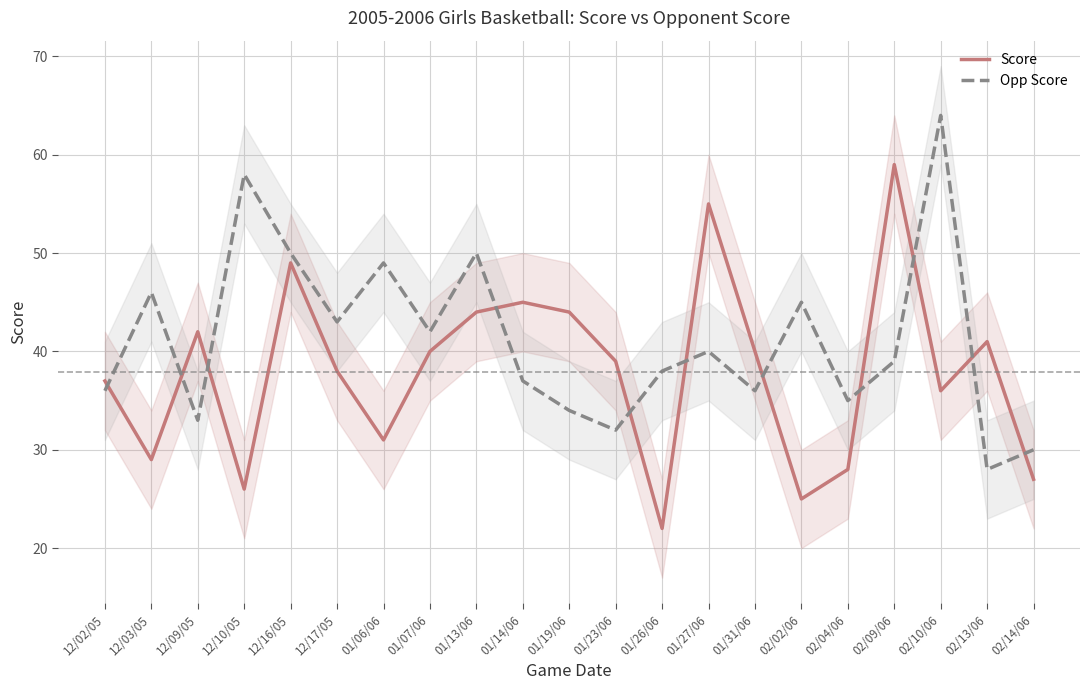

Between 12/09/05 and 01/13/06, which series saw the biggest shift?

Opp Score